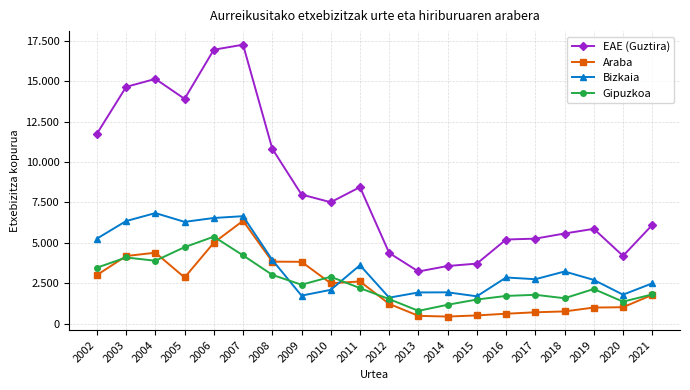

How many interior local valleys does the Araba series have?

3